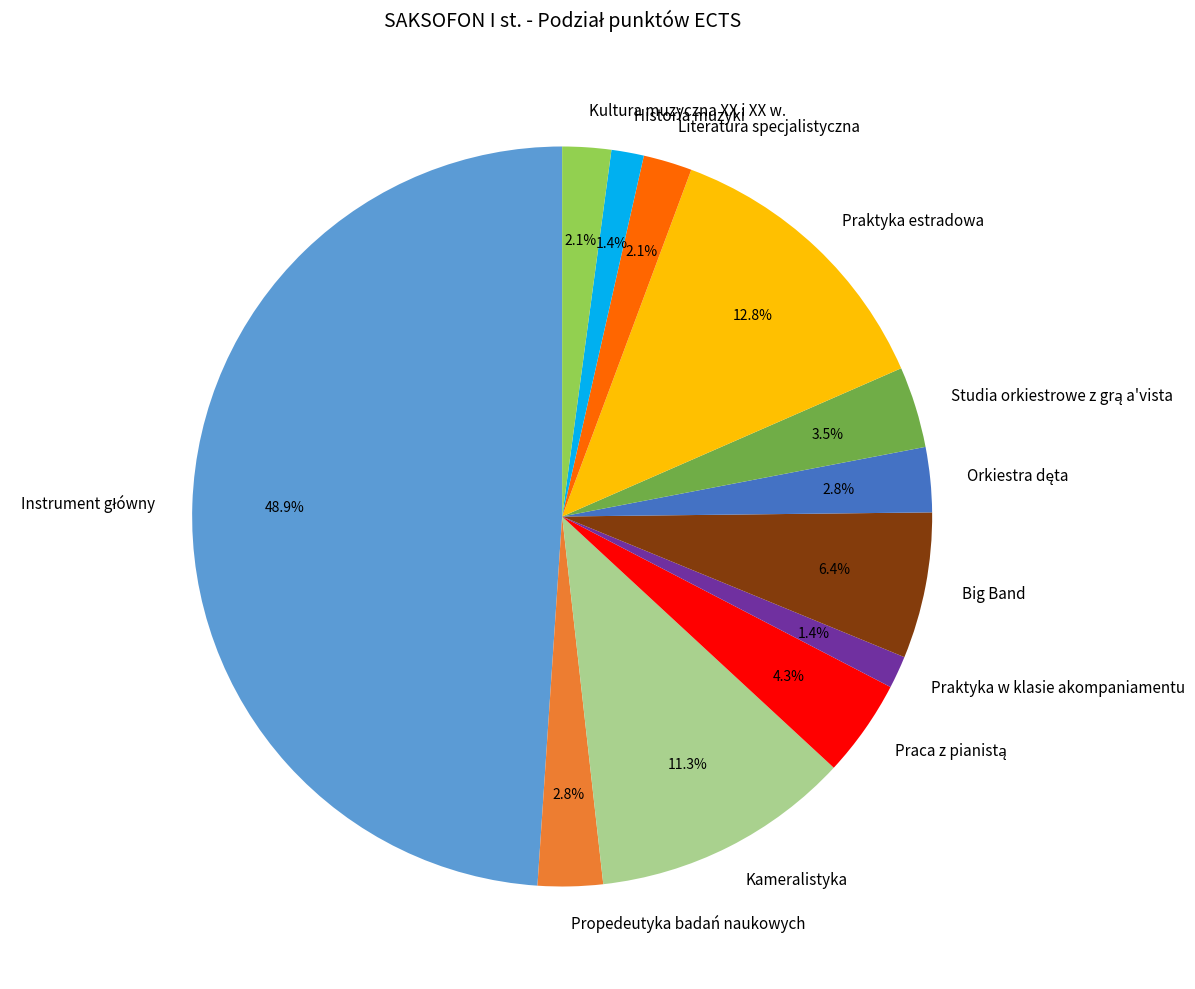

Count the number of slices in the pie.

12